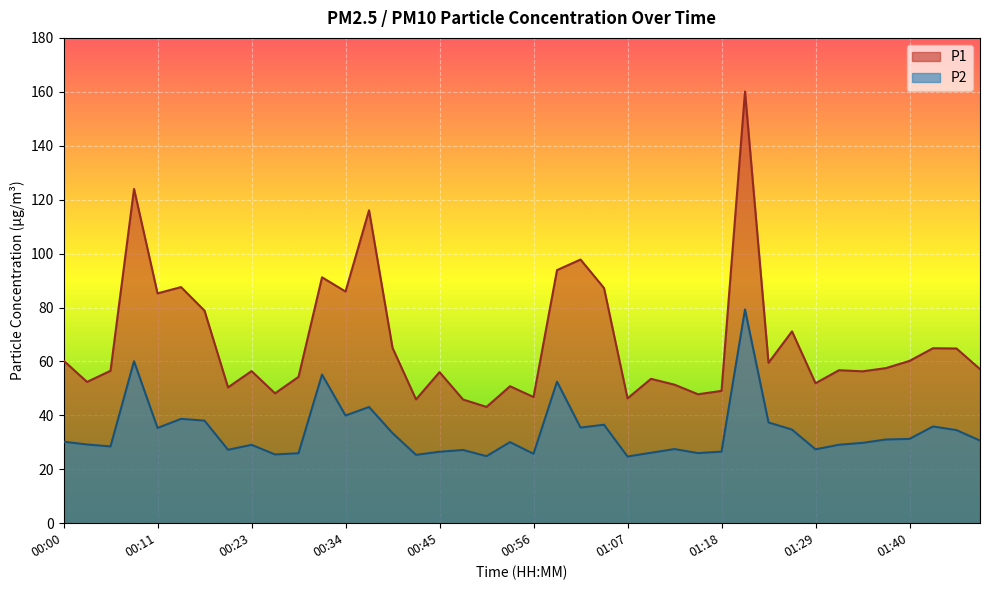

True or false: P2 has a value of 10.6 at 01:43.

False